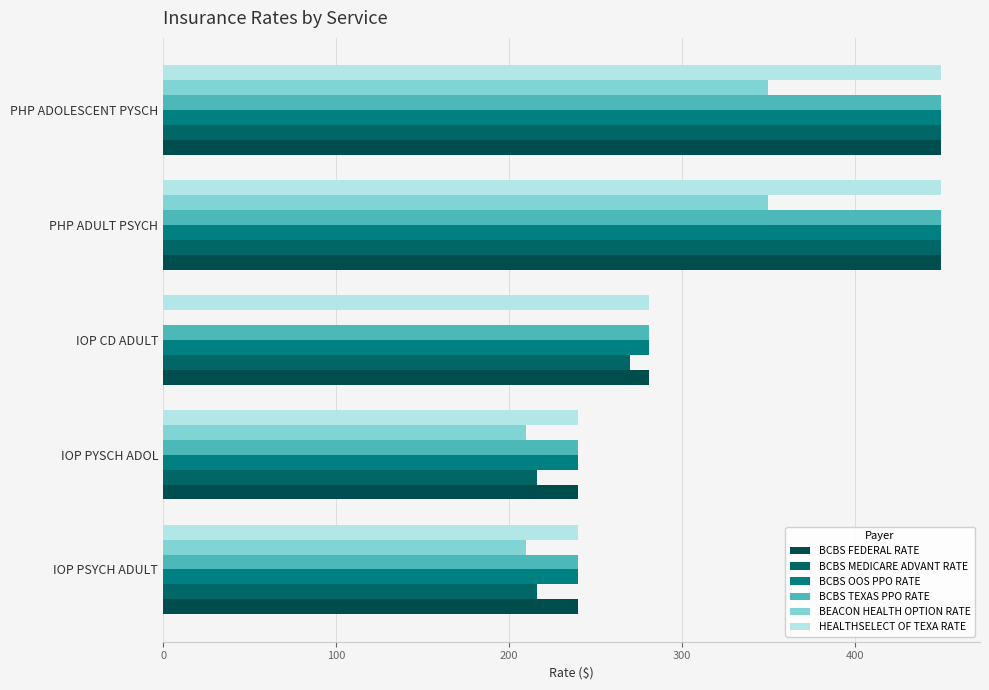

How many categories are shown in the chart?

5